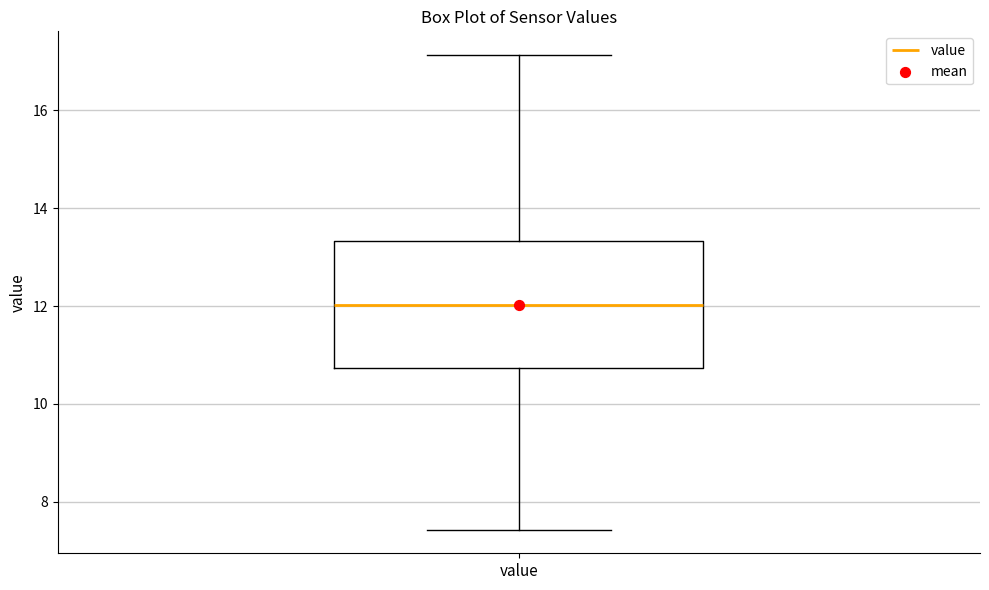

Where does the median line of the box for value sit on the y-axis? The values are not printed on the chart, so give them approximately, as read against the axis.

12.0